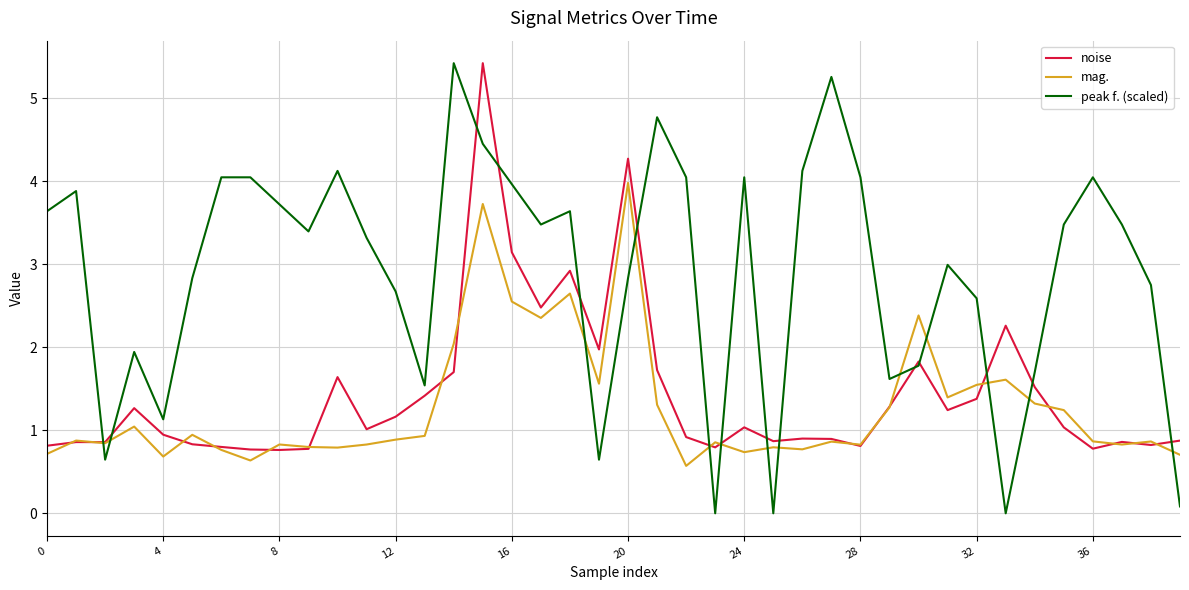

Which series has the widest spread of values?

peak f. (scaled)